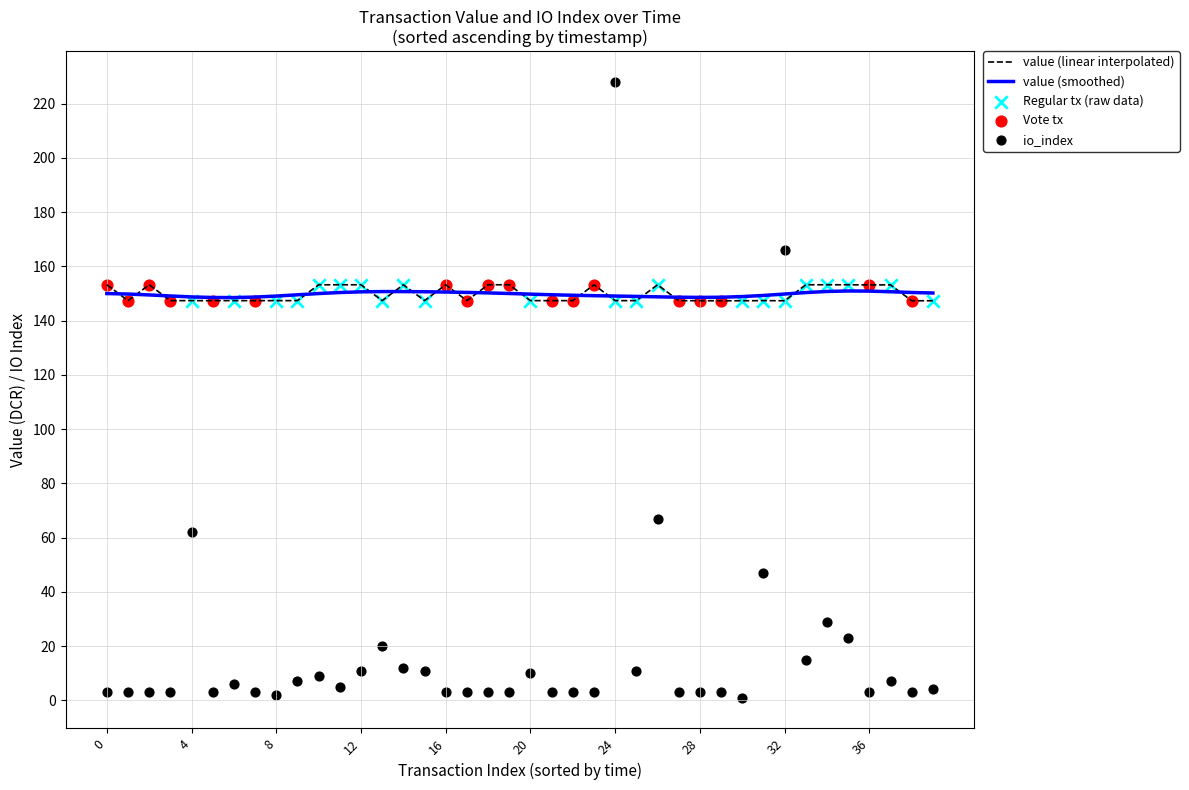

At how many categories does at least one series exceed 221?

1